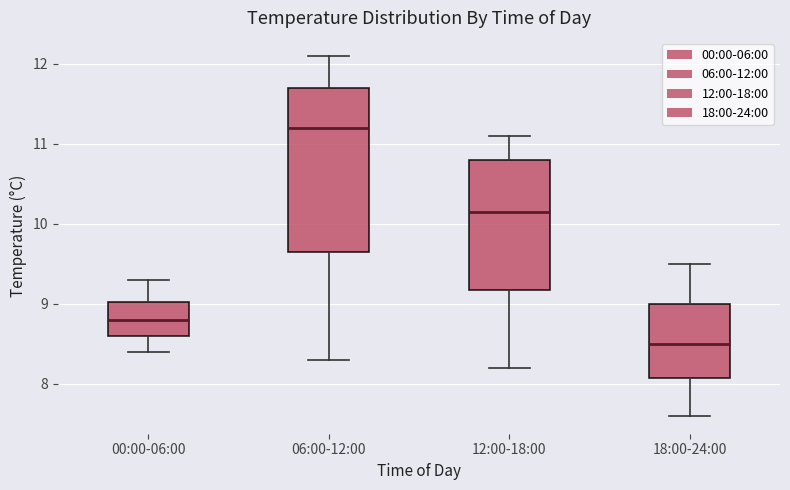

Which box's median line is the lowest?

18:00-24:00